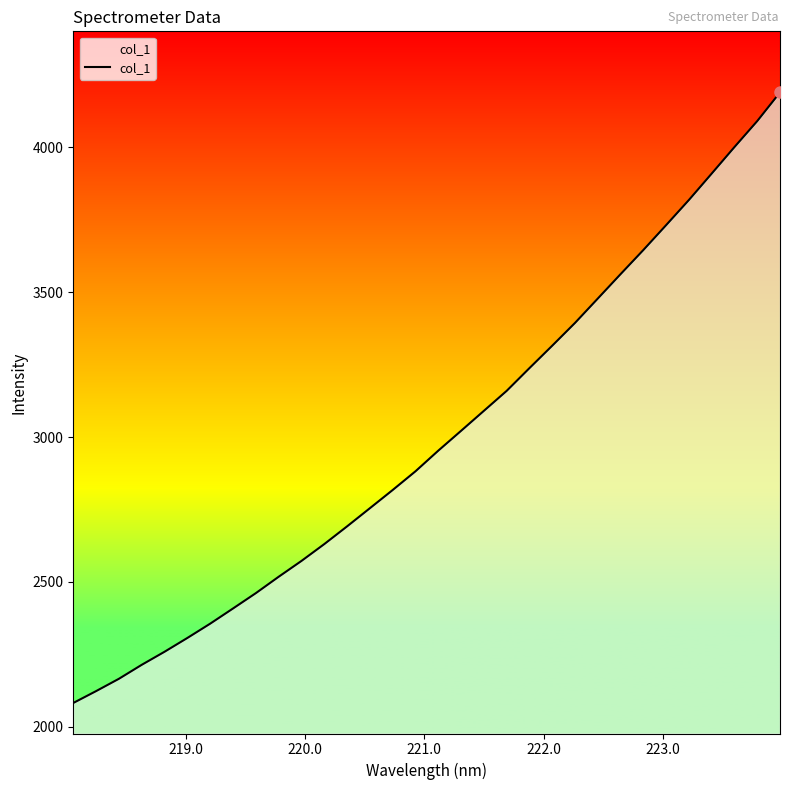

What is the smallest value displayed?

2082.2